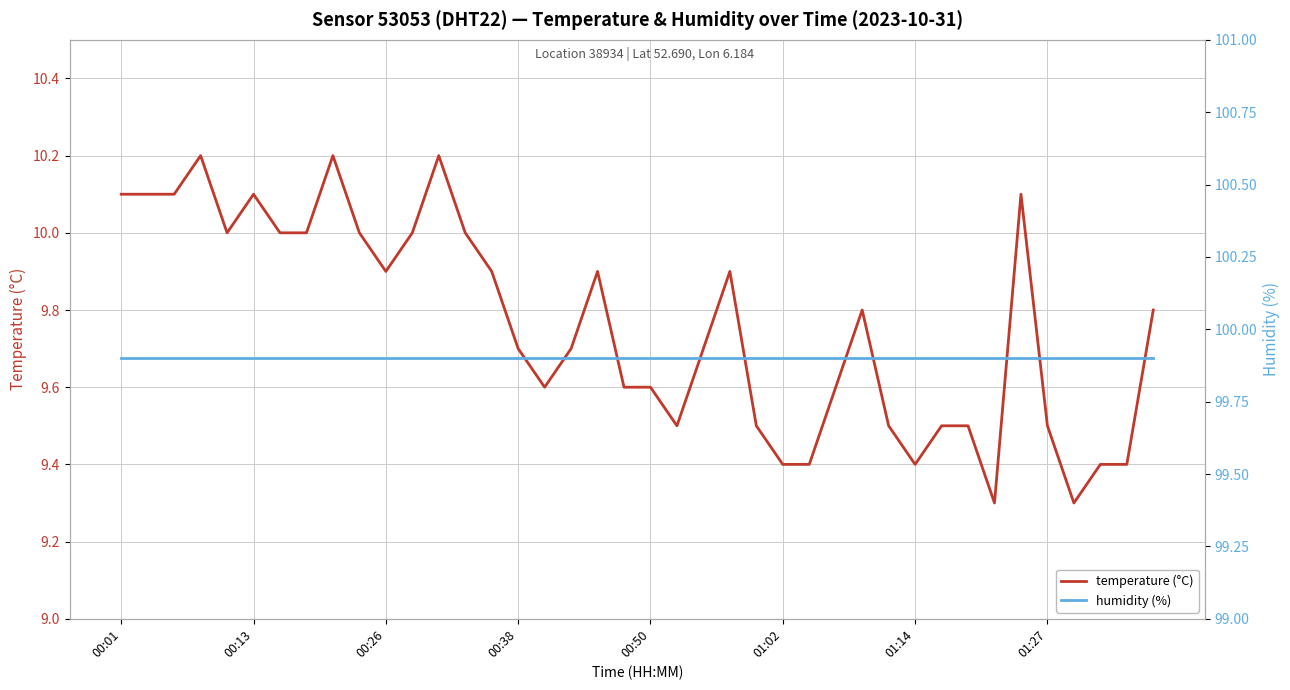

Reading left to right, what are all the values shown in this chart?

temperature (°C): 10.1	10.1	10.1	10.2	10.0	10.1	10.0	10.0	10.2	10.0	9.9	10.0	10.2	10.0	9.9	9.7	9.6	9.7	9.9	9.6	9.6	9.5	9.7	9.9	9.5	9.4	9.4	9.6	9.8	9.5	9.4	9.5	9.5	9.3	10.1	9.5	9.3	9.4	9.4	9.8
humidity (%): 99.9	99.9	99.9	99.9	99.9	99.9	99.9	99.9	99.9	99.9	99.9	99.9	99.9	99.9	99.9	99.9	99.9	99.9	99.9	99.9	99.9	99.9	99.9	99.9	99.9	99.9	99.9	99.9	99.9	99.9	99.9	99.9	99.9	99.9	99.9	99.9	99.9	99.9	99.9	99.9